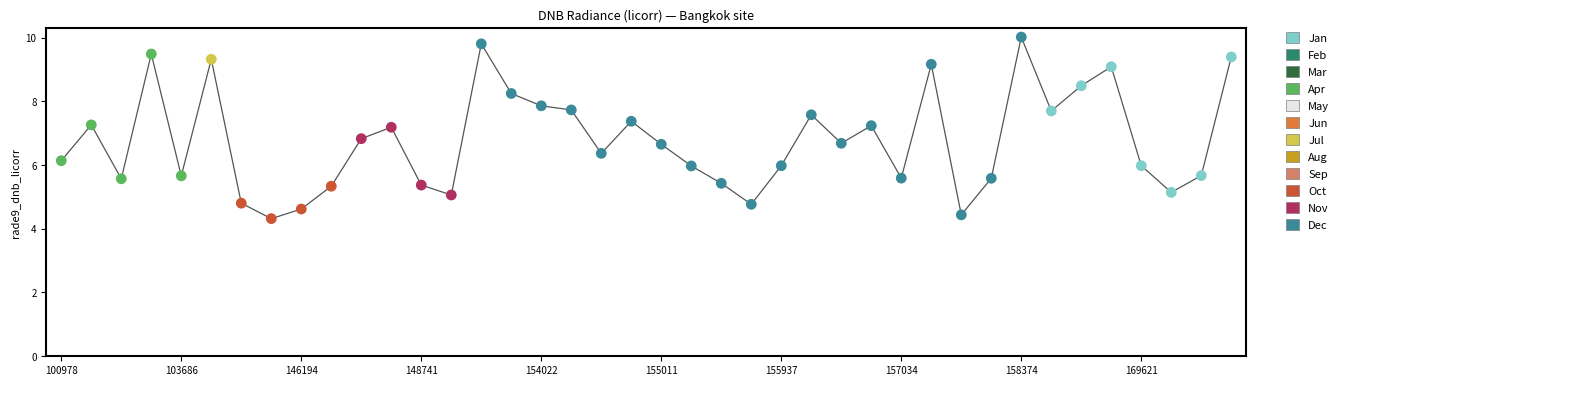

What is the smallest value displayed?

4.3